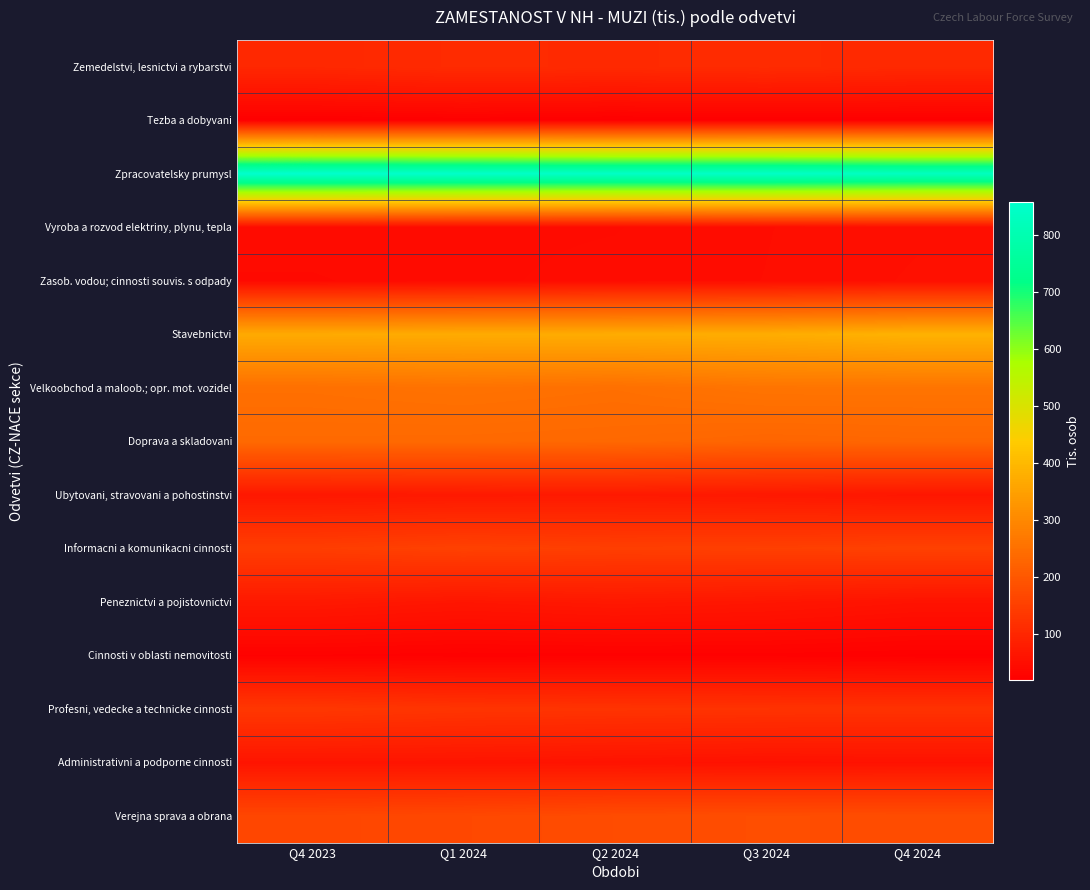

What is the total value across all series at Q4 2024?

2586.7